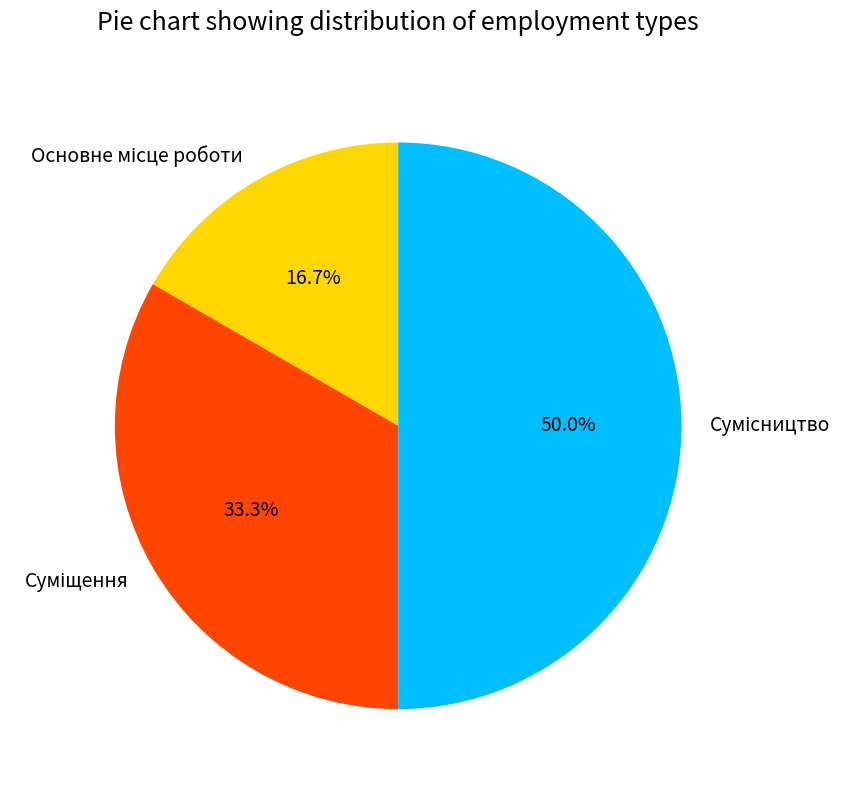

Count the number of slices in the pie.

3